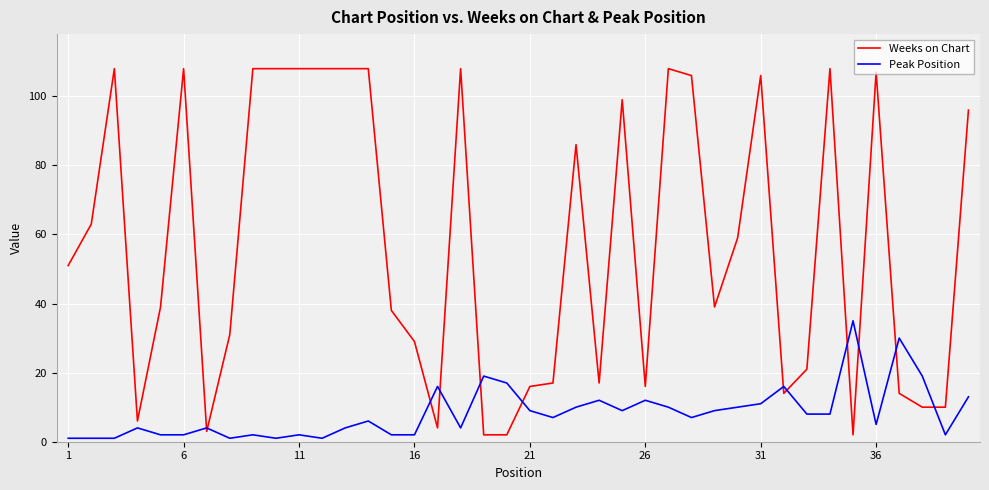

What is the highest value of the Peak Position series?

35